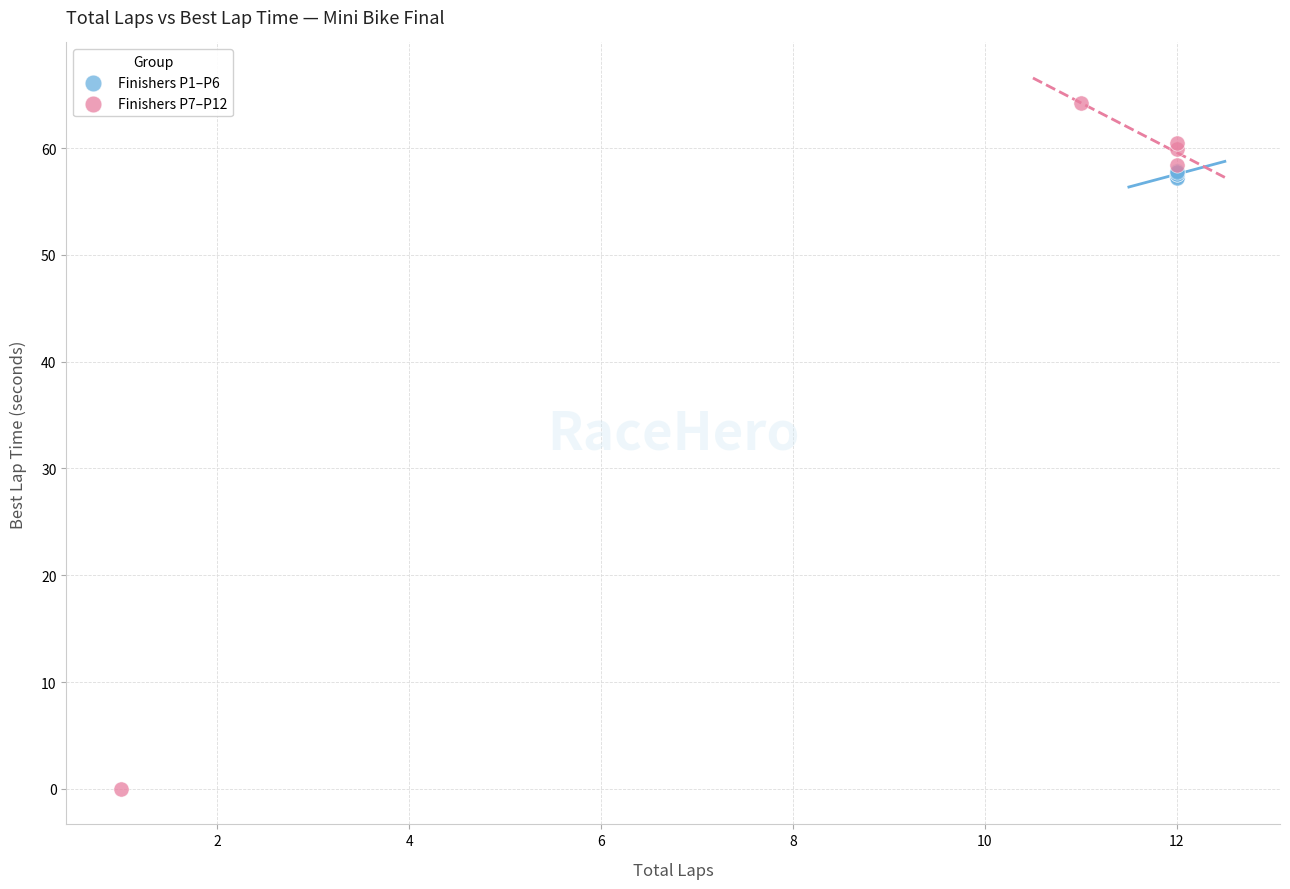

Which series has the widest spread of Y values?

Finishers P7–P12